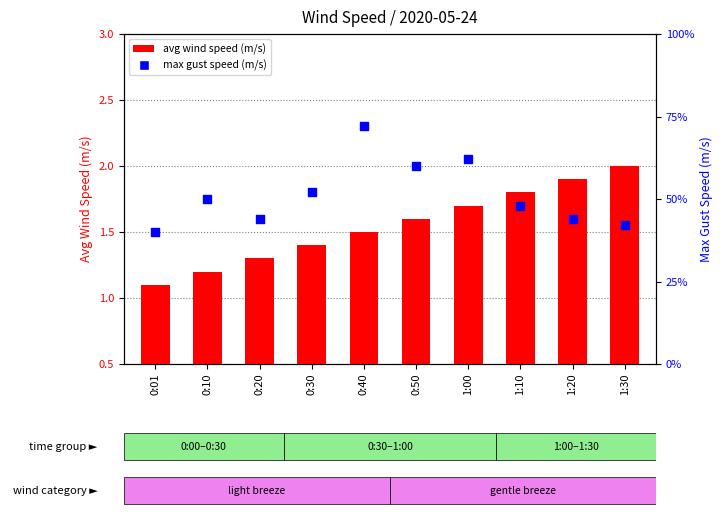

At how many categories does at least one series exceed 3?

2